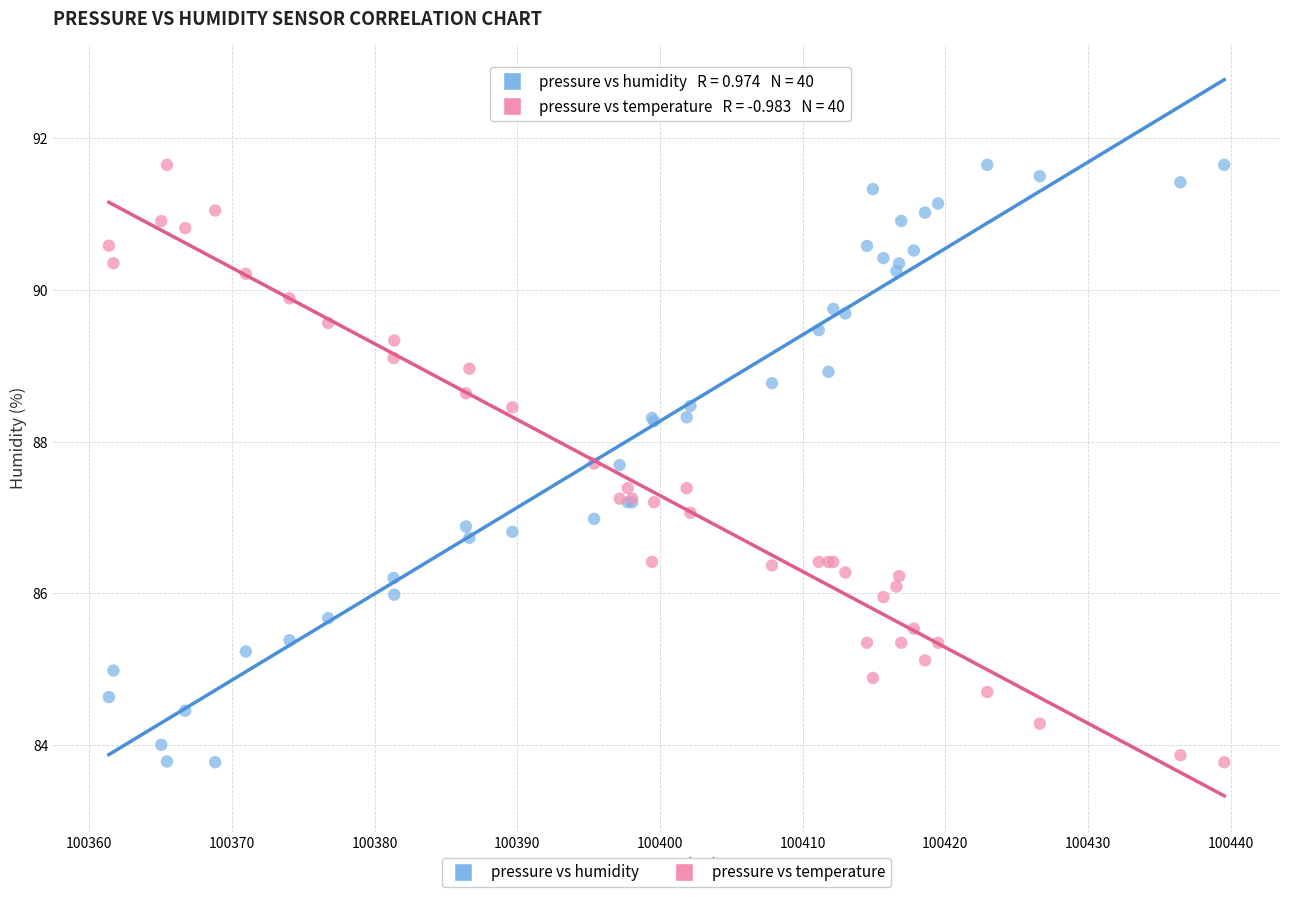

What is the X range (max minus min) for the scatter plot?

78.2